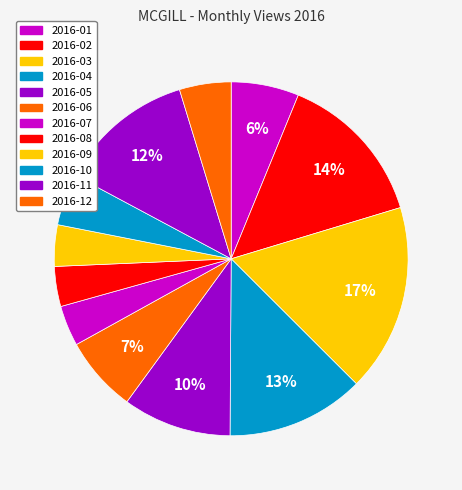

How many slices are in this pie chart?

12